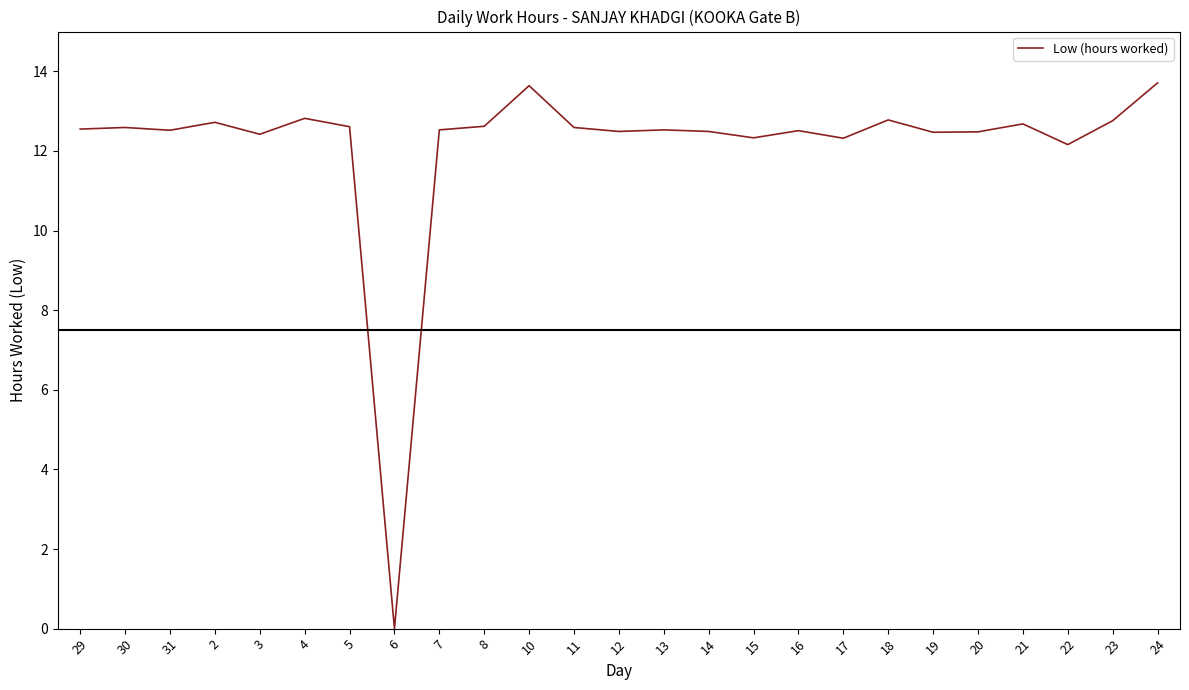

What position from the right is 24?

1